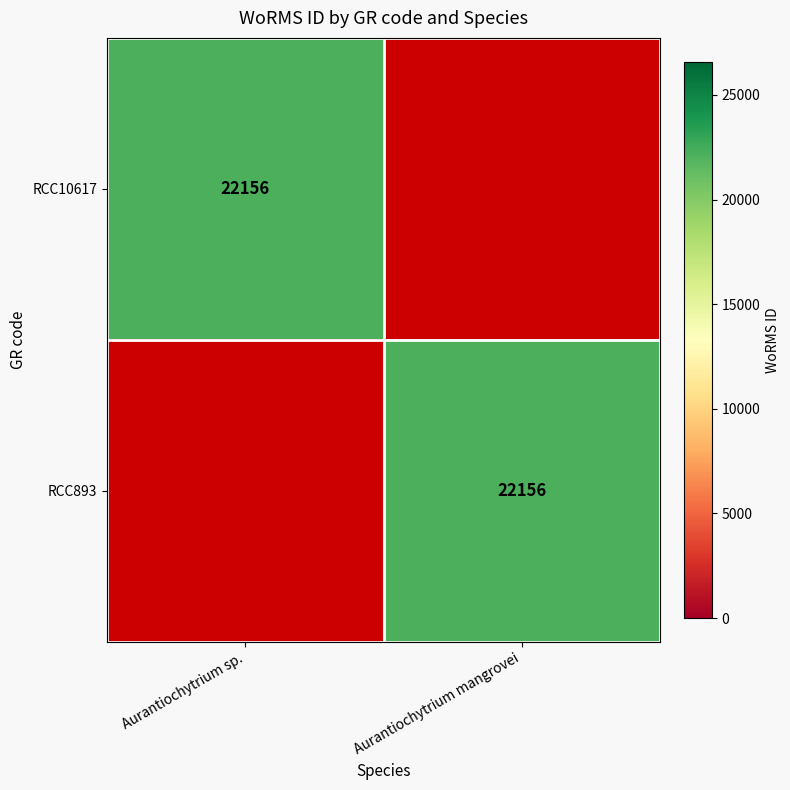

What is the spread (max minus min) of values at Aurantiochytrium sp.?

22156